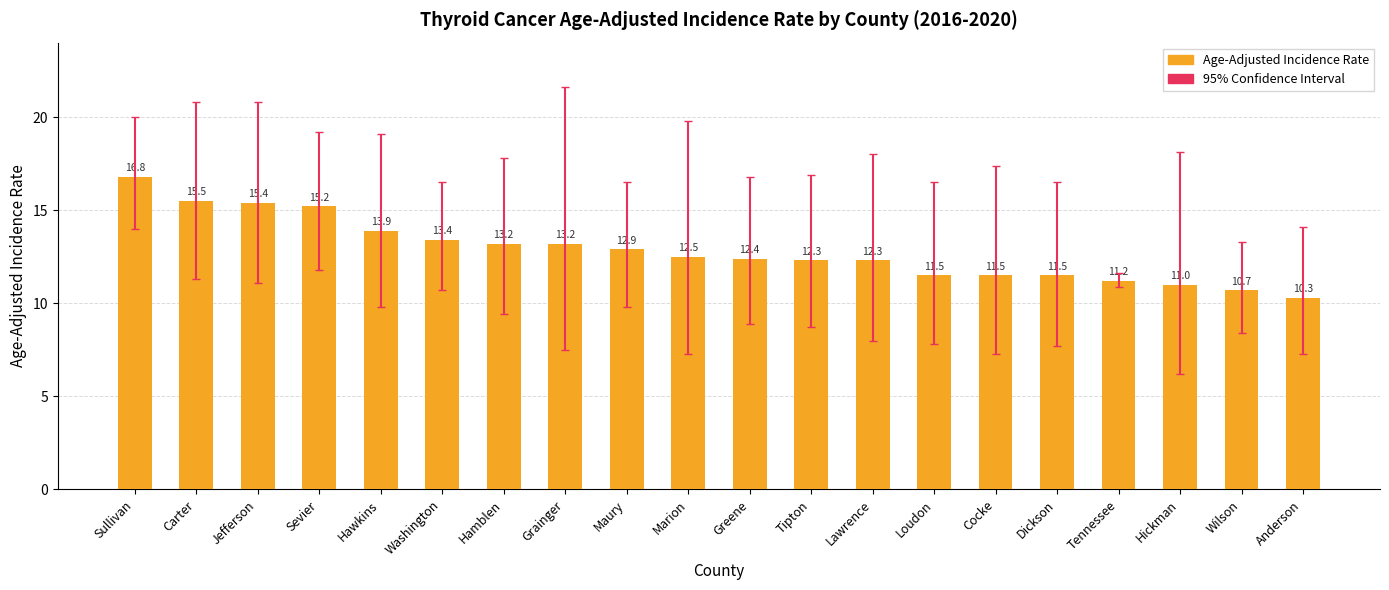

What is the label of the 2nd bar from the left?

Carter